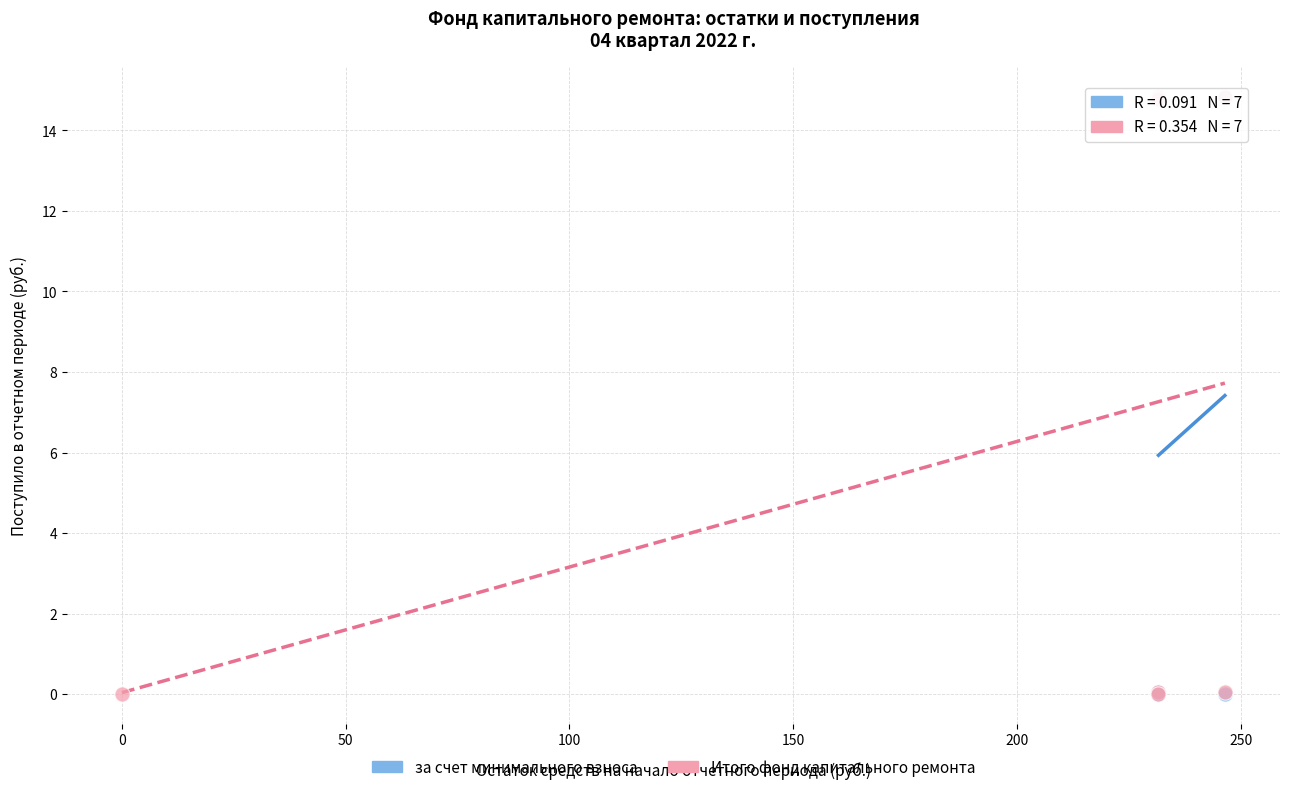

What are all the series names shown in the legend?

за счет минимального взноса, Итого фонд капитального ремонта